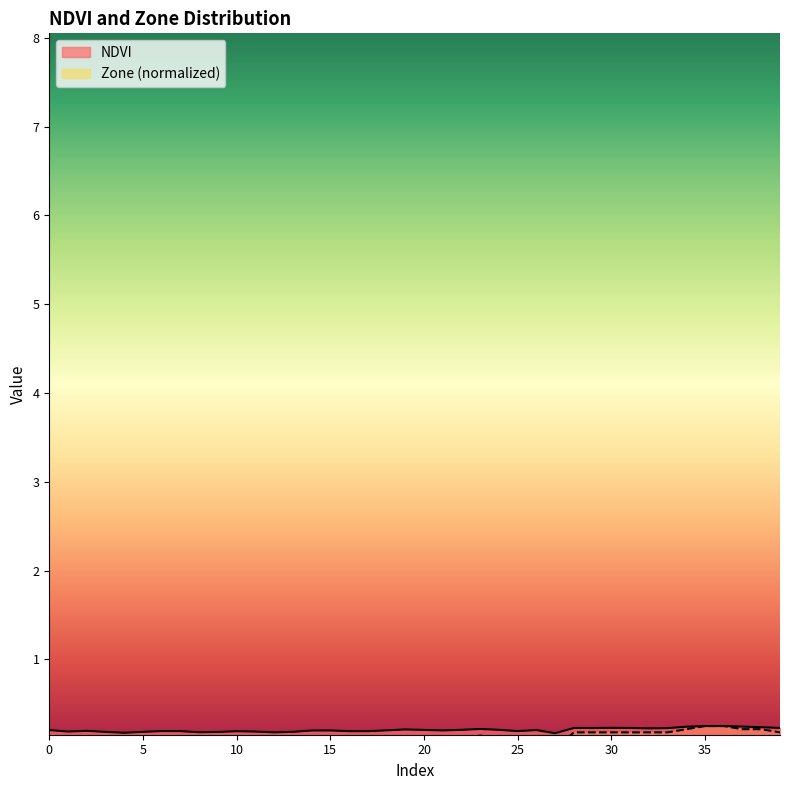

What are all the series names shown in the legend?

NDVI, Zone